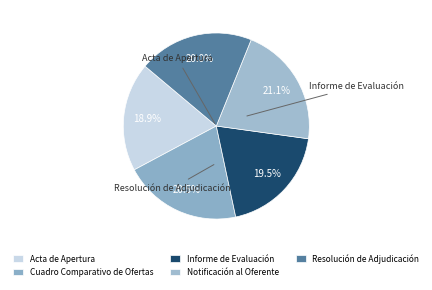

To the nearest percent, what is the combined percentage of Resolución de Adjudicación and Notificación al Oferente?

41%